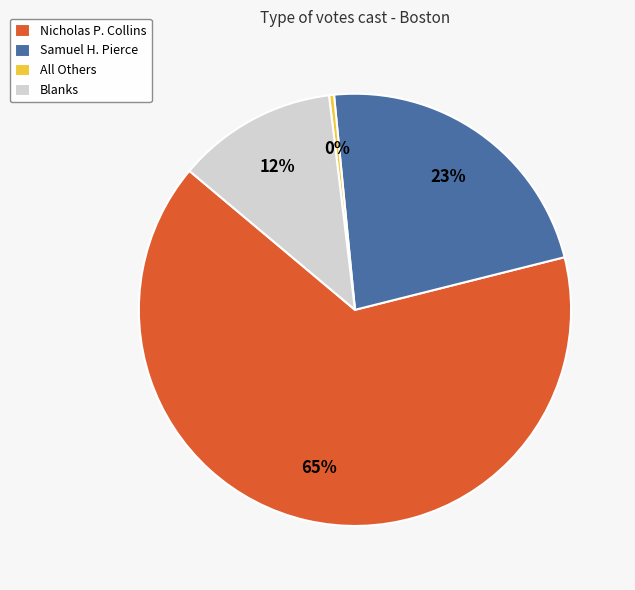

Do Nicholas P. Collins and Samuel H. Pierce together represent more than half of the pie?

Yes